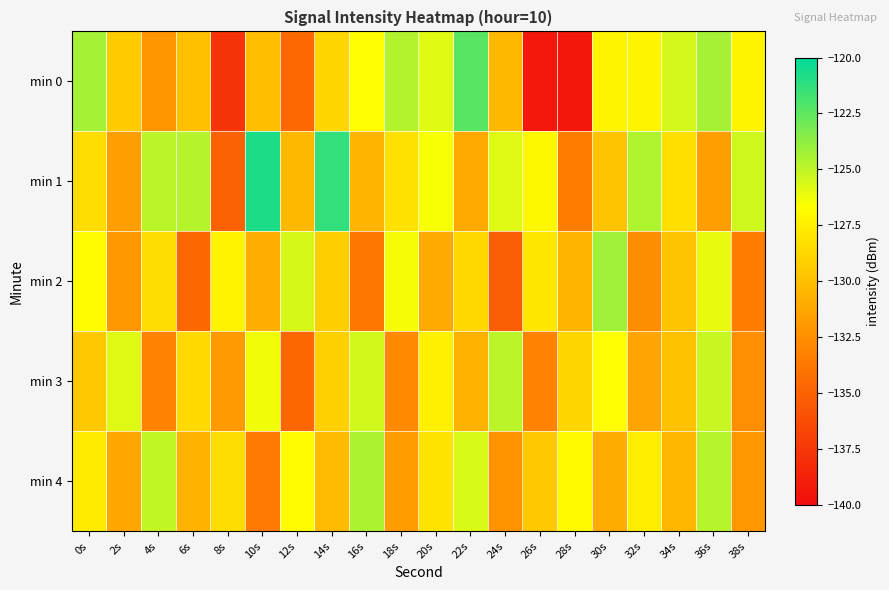

Reading left to right, list all the values displayed in this chart.

min 0: 0s=-124.3	2s=-129.3	4s=-132.1	6s=-130.0	8s=-137.7	10s=-130.0	12s=-134.6	14s=-128.8	16s=-126.7	18s=-124.7	20s=-125.9	22s=-122.3	24s=-130.4	26s=-139.3	28s=-139.4	30s=-127.2	32s=-127.2	34s=-125.6	36s=-124.4	38s=-127.3
min 1: 0s=-128.5	2s=-131.7	4s=-124.9	6s=-124.7	8s=-135.0	10s=-120.8	12s=-130.3	14s=-121.3	16s=-130.5	18s=-128.2	20s=-126.5	22s=-131.2	24s=-125.8	26s=-127.1	28s=-133.5	30s=-129.8	32s=-124.6	34s=-128.3	36s=-131.7	38s=-125.4
min 2: 0s=-126.8	2s=-132.1	4s=-128.5	6s=-134.7	8s=-127.3	10s=-130.9	12s=-125.6	14s=-129.2	16s=-133.8	18s=-126.4	20s=-131.1	22s=-128.7	24s=-135.3	26s=-127.9	28s=-130.5	30s=-124.2	32s=-132.6	34s=-129.8	36s=-126.1	38s=-133.4
min 3: 0s=-129.5	2s=-125.8	4s=-133.2	6s=-128.6	8s=-131.9	10s=-126.3	12s=-134.7	14s=-129.1	16s=-125.5	18s=-132.8	20s=-127.4	22s=-130.6	24s=-124.9	26s=-133.1	28s=-128.8	30s=-126.7	32s=-131.4	34s=-129.9	36s=-125.2	38s=-132.5
min 4: 0s=-127.7	2s=-131.3	4s=-125.1	6s=-130.7	8s=-128.4	10s=-133.6	12s=-126.8	14s=-130.2	16s=-124.5	18s=-131.8	20s=-128.1	22s=-125.7	24s=-132.3	26s=-129.5	28s=-126.9	30s=-131.0	32s=-127.6	34s=-130.4	36s=-124.8	38s=-132.1